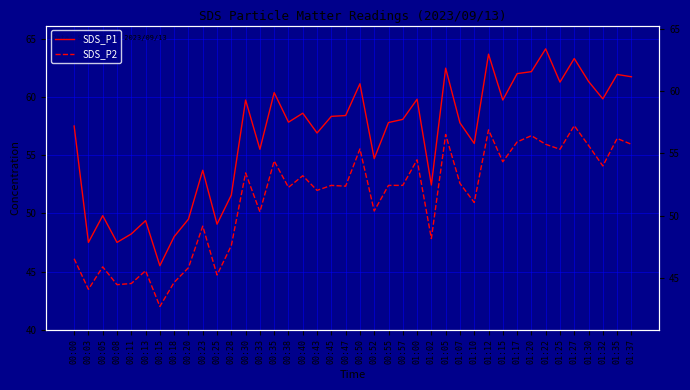

True or false: SDS_P1 and SDS_P2 cross at least once.

False